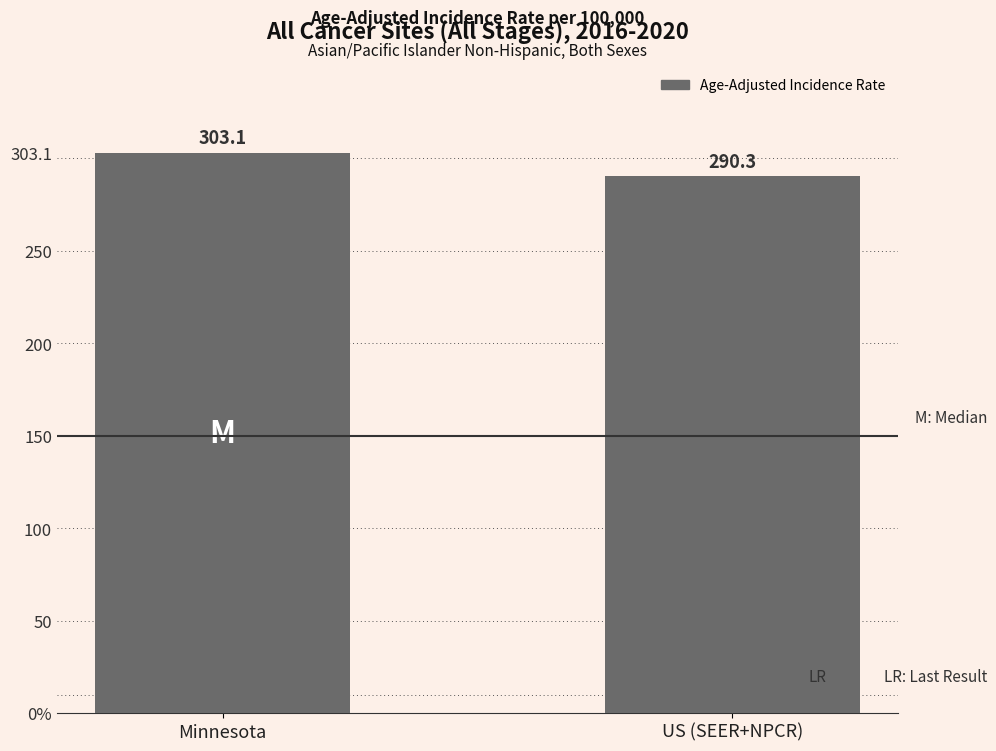

Rank the categories by value from lowest to highest.

US (SEER+NPCR), Minnesota